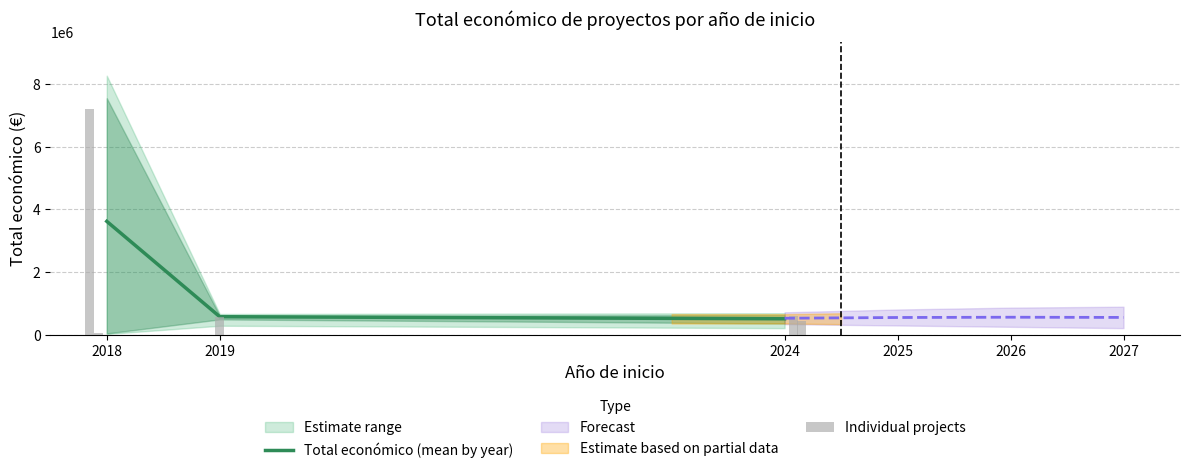

Reading right to left, list all the values displayed in this chart.

424720	597651	577576	52055	7187653